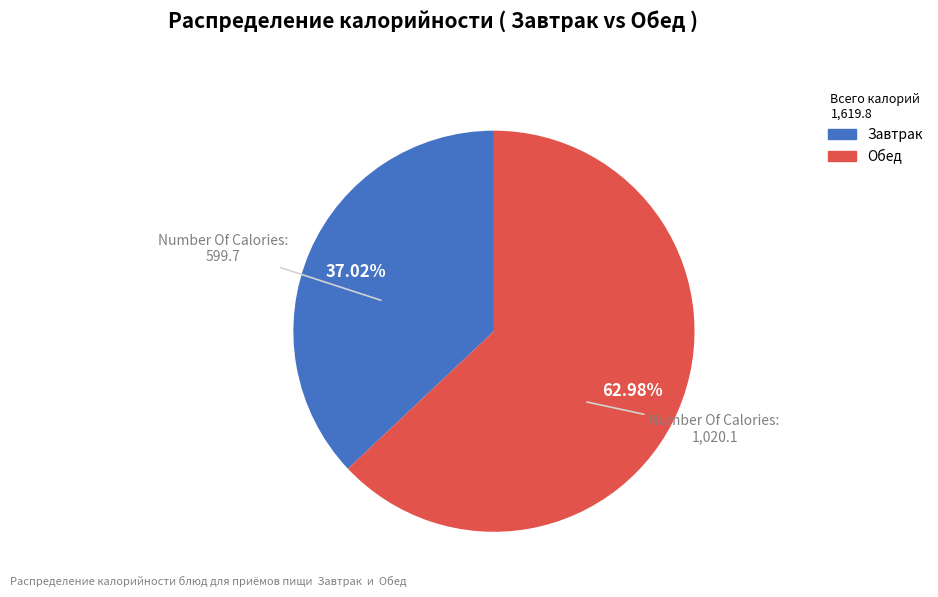

Is there any slice that represents more than half of the pie?

Yes